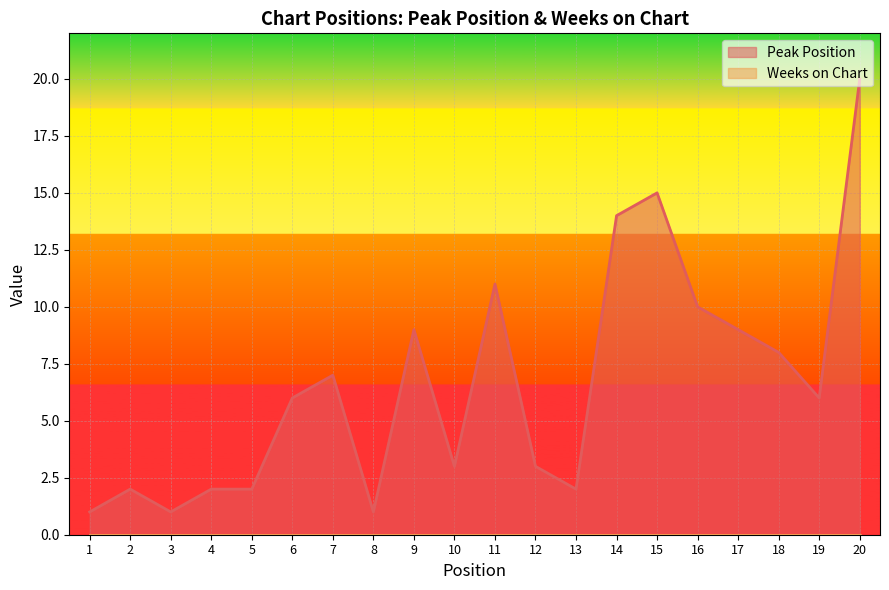

True or false: there are more than 2 points higher than both neighbors.

True